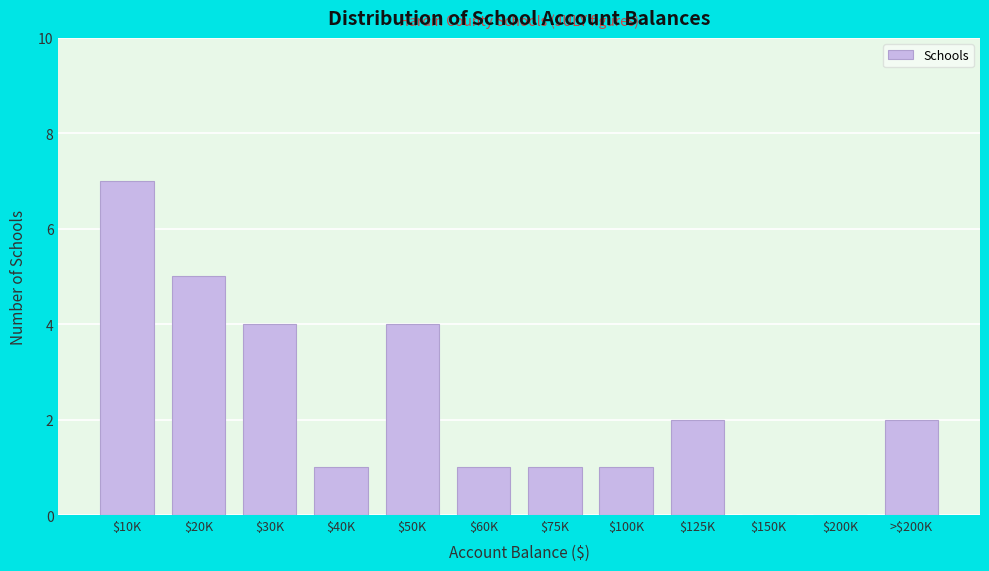

The value at $100K is 1. True or false?

True